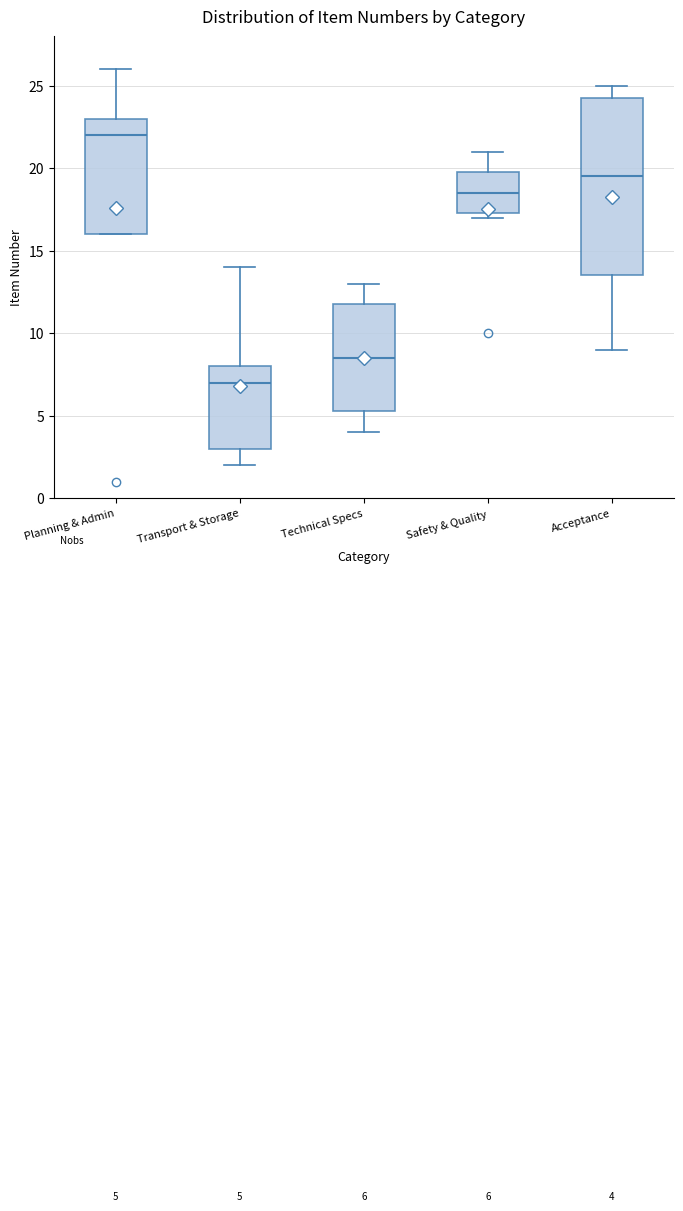

Which box's median line is the lowest?

Transport & Storage